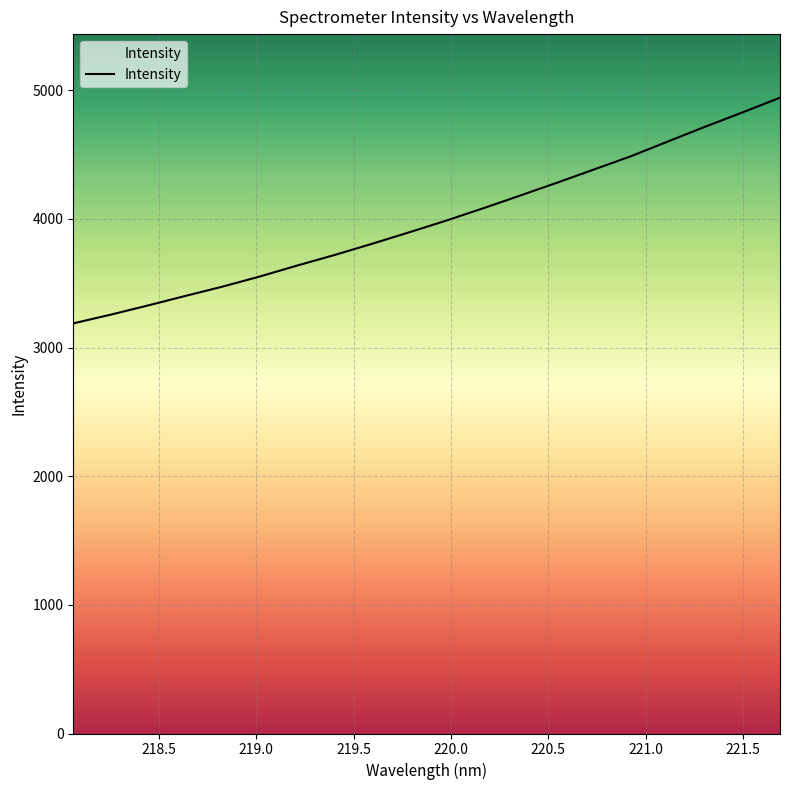

What is the smallest value displayed?

3188.1